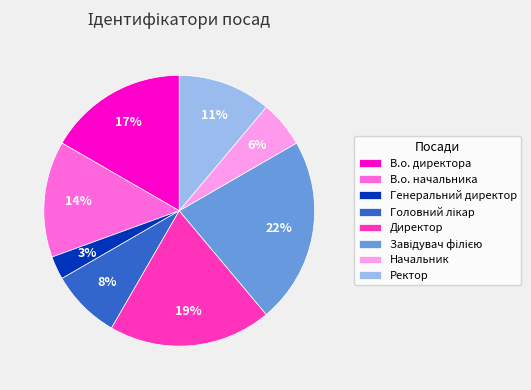

The В.о. начальника slice represents 14% of the pie. True or false?

True